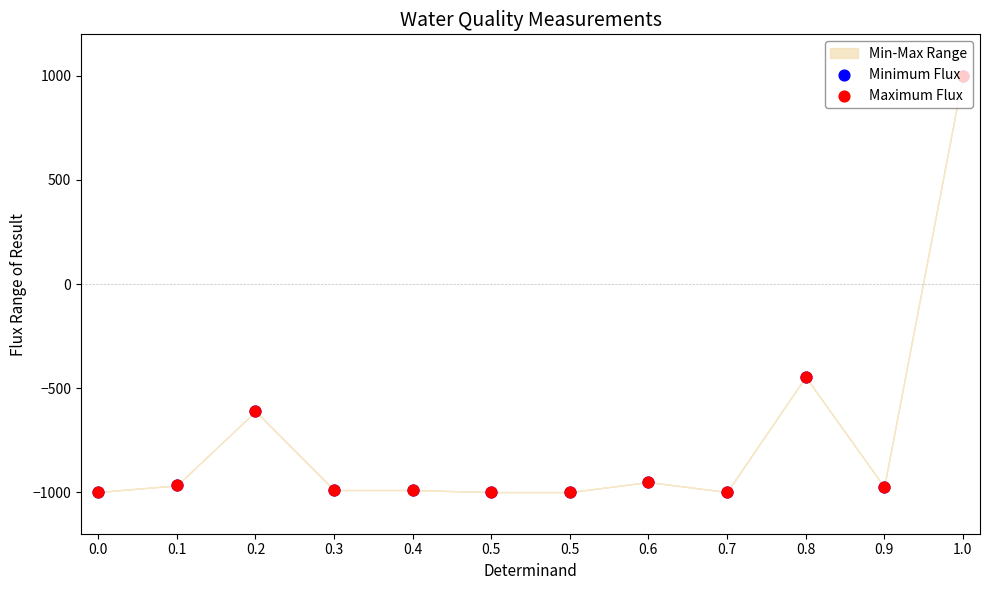

At how many categories does at least one series exceed 125?

1